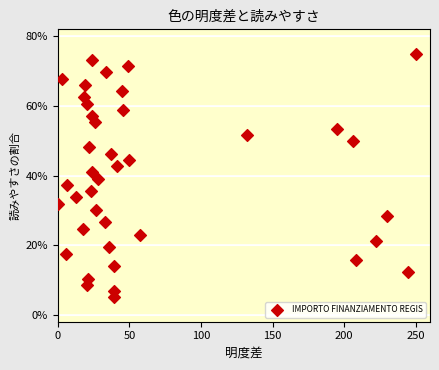

What is the range of X values (max minus min)?

250.0